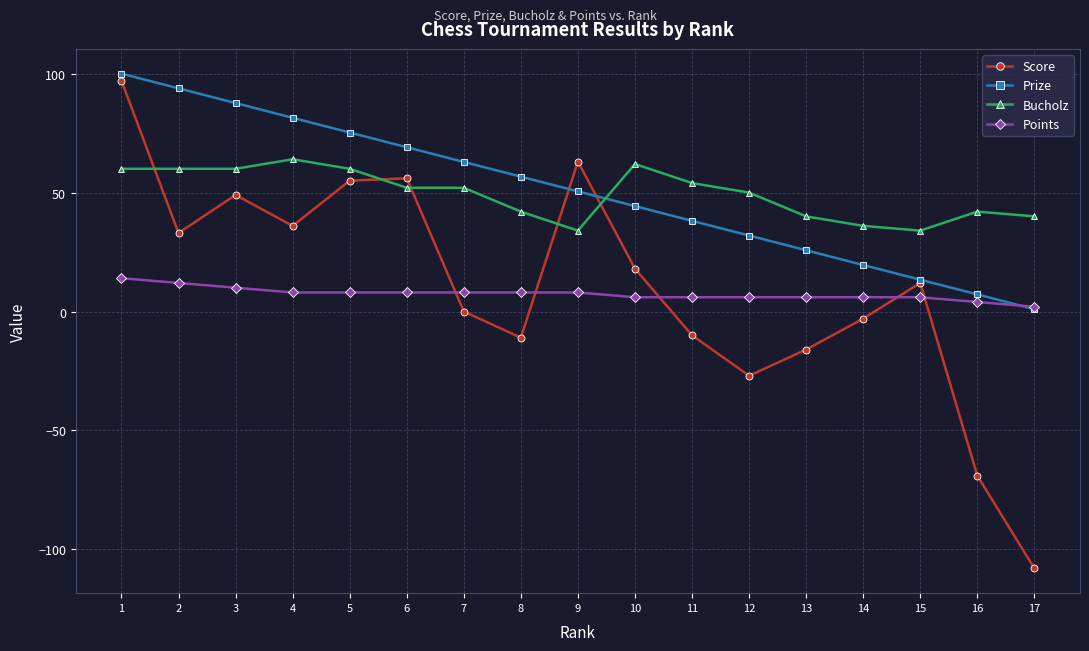

In Score, how many points are lower than both neighbors (excluding endpoints)?

4